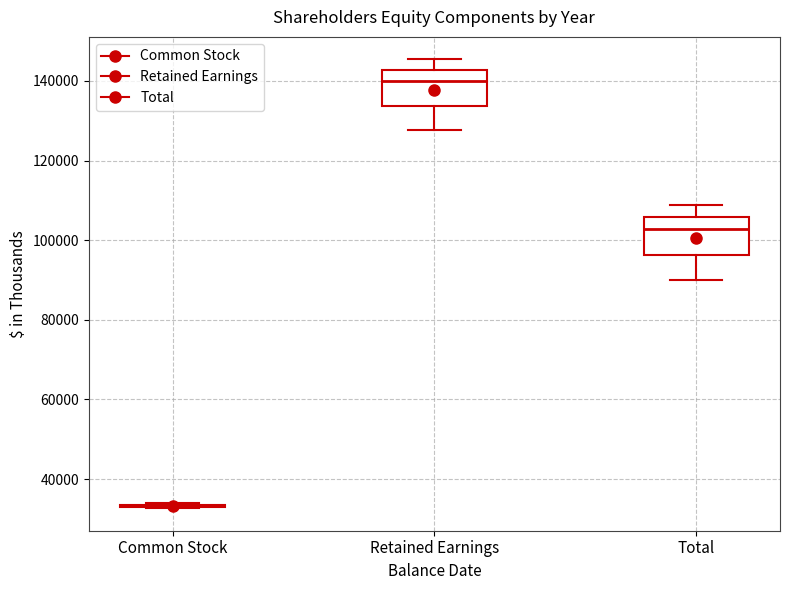

Where does the median line of the box for Total sit on the y-axis? The values are not printed on the chart, so give them approximately, as read against the axis.

102000